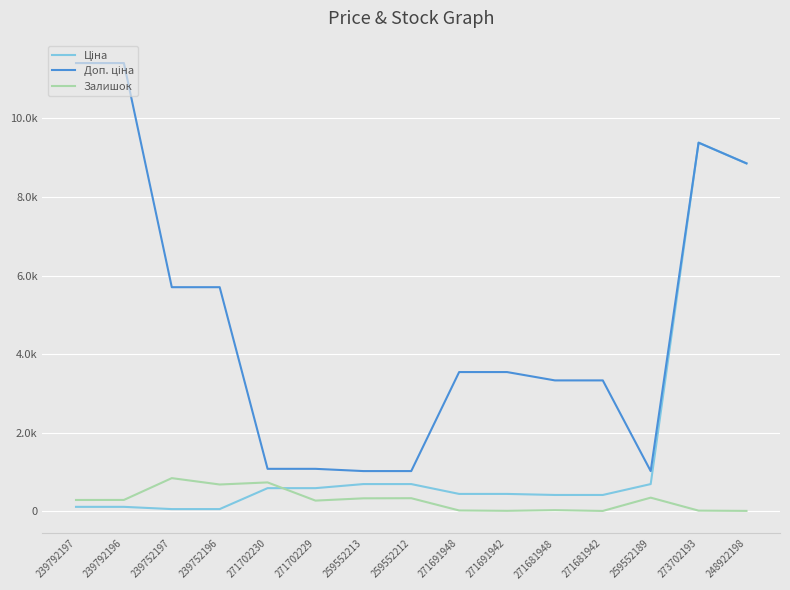

Does the chart have visible grid lines?

Yes